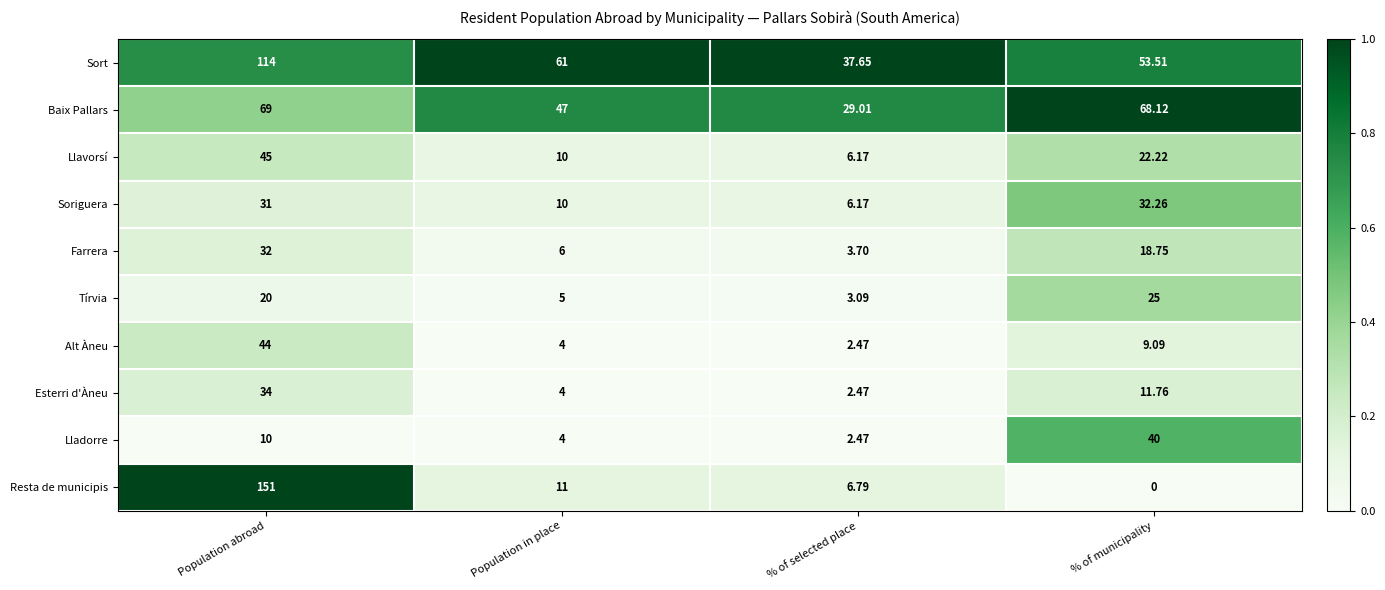

List the labels in order of Tírvia value, largest first.

% of municipality, Population abroad, Population in place, % of selected place